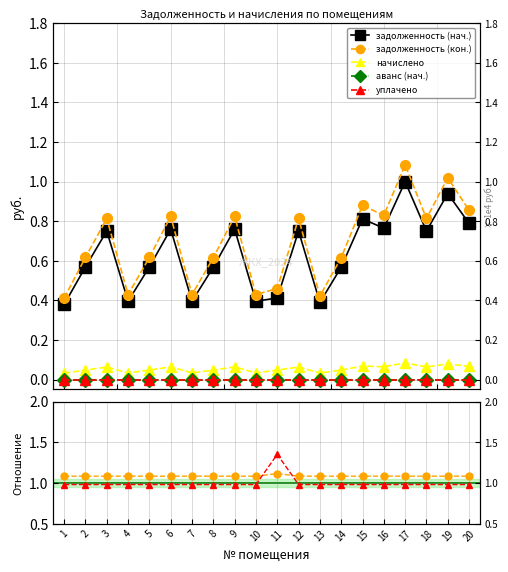

At which category is the sum across all series the highest?

17